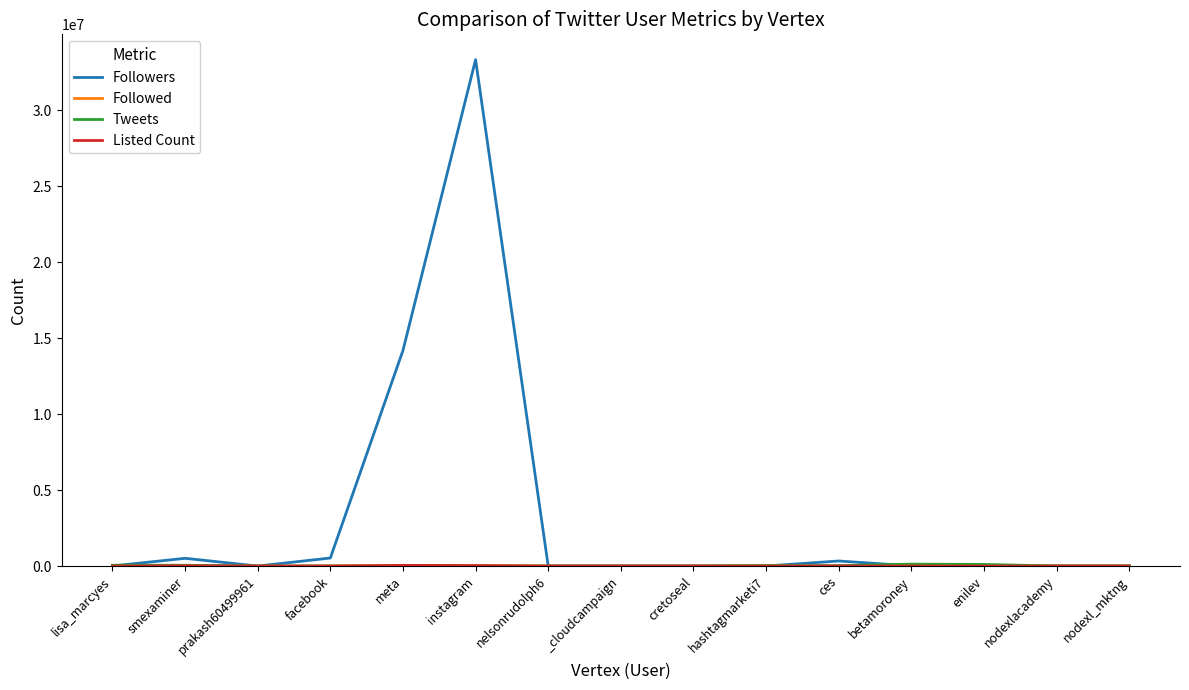

What is the maximum value shown in the chart?

33318335